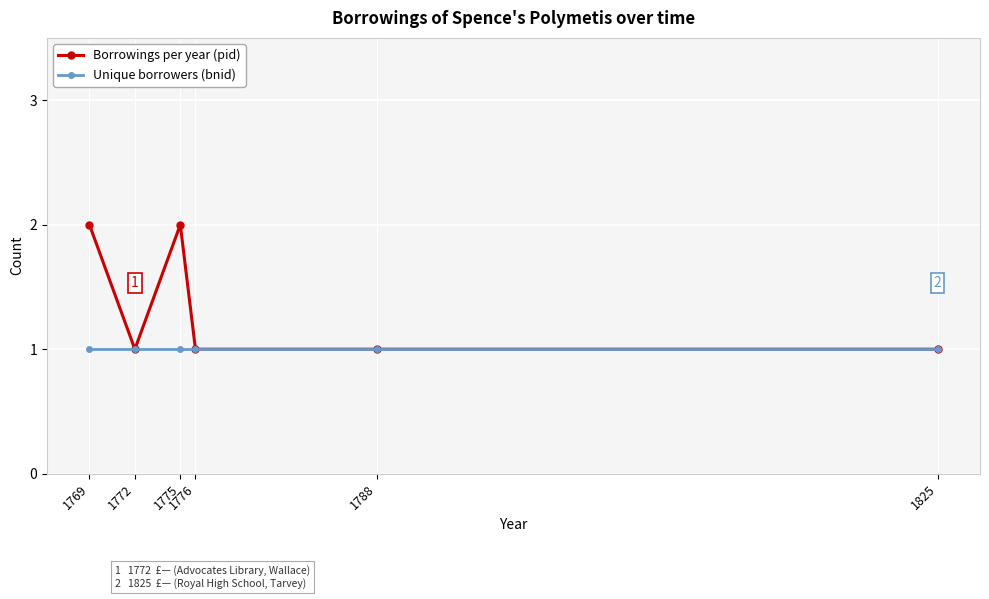

Which series changed the most between 1775 and 1776?

Borrowings per year (pid)